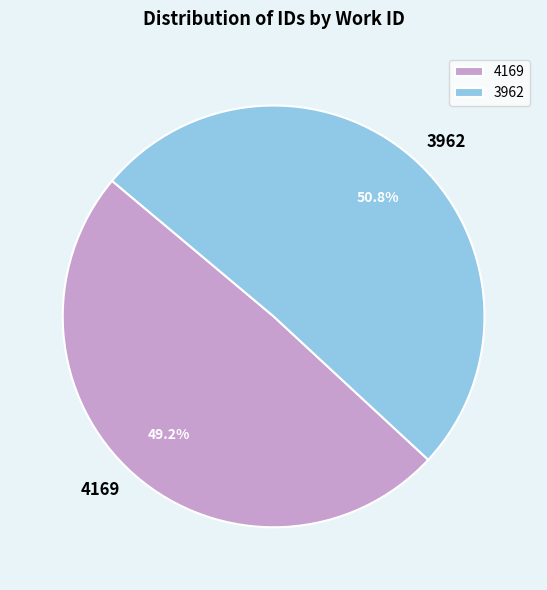

What percentage do 4169 and 3962 together represent?

100.0%